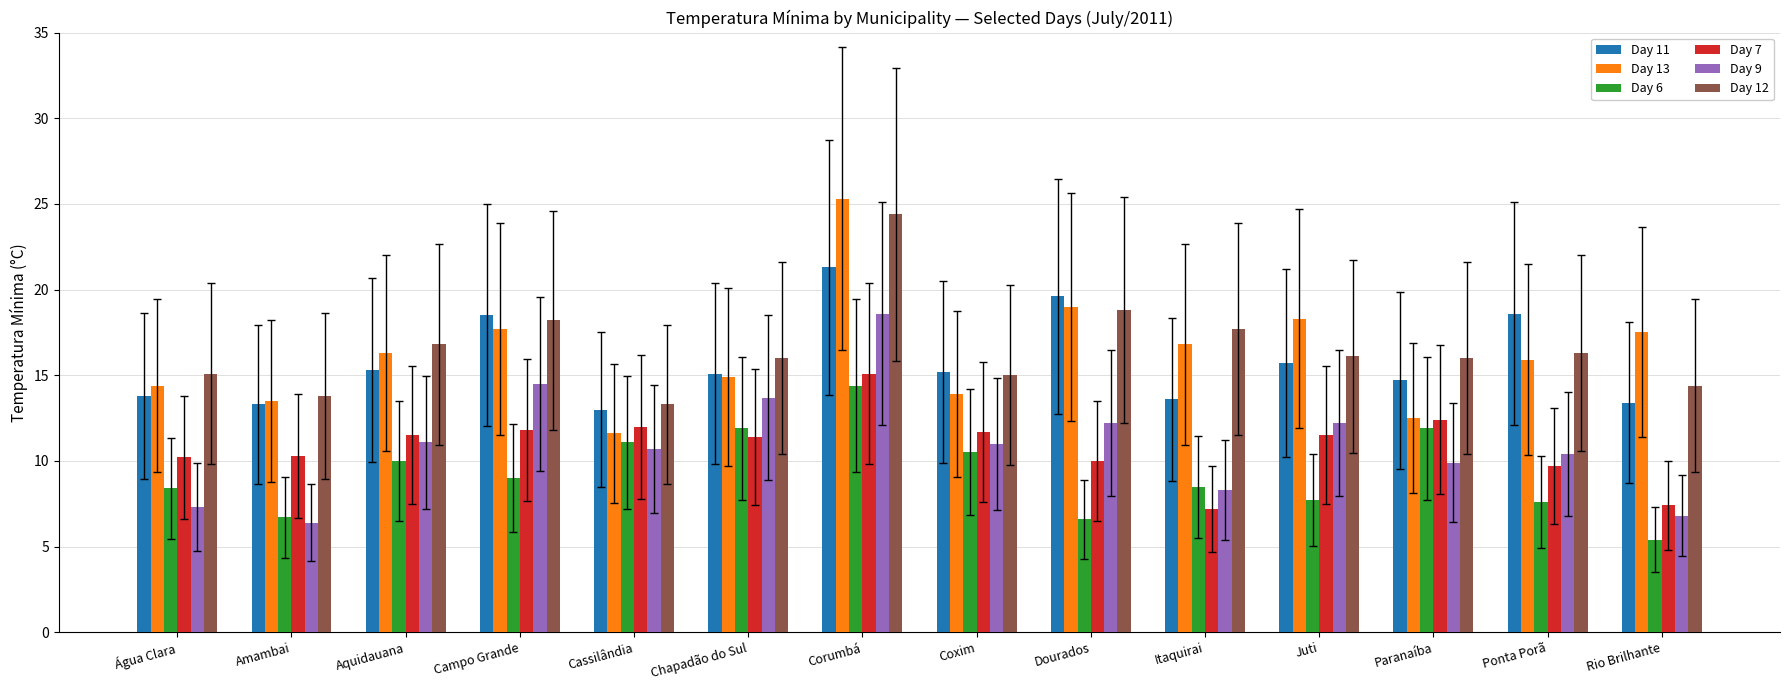

Which series has the largest total across all categories?

Day 12